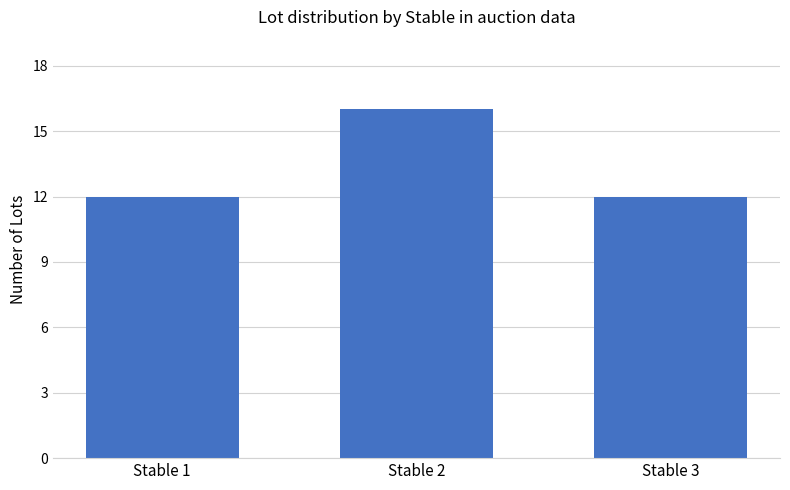

At which category does the chart reach its peak across all series?

Stable 2